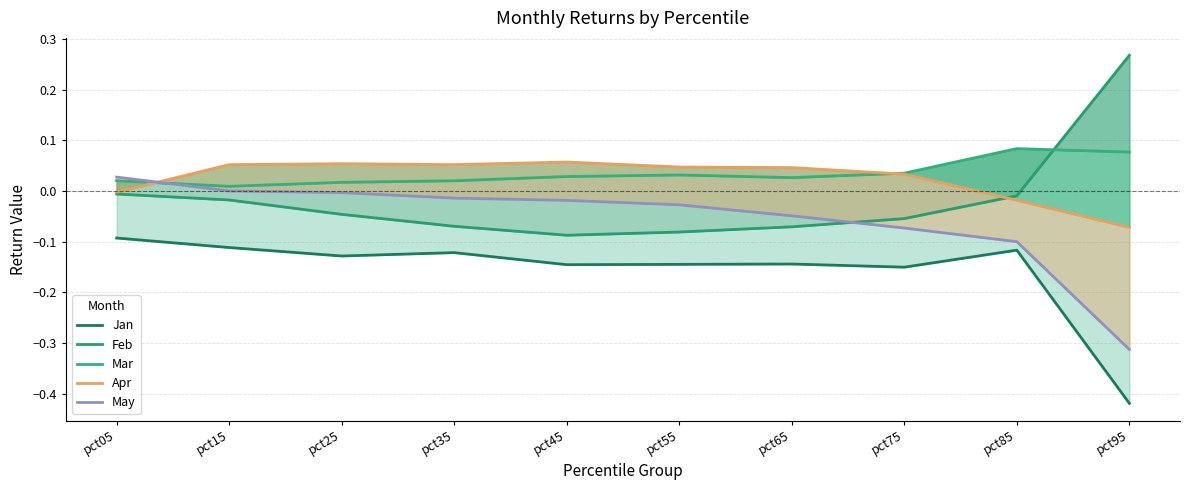

Where does the May series first go above 0?

pct05